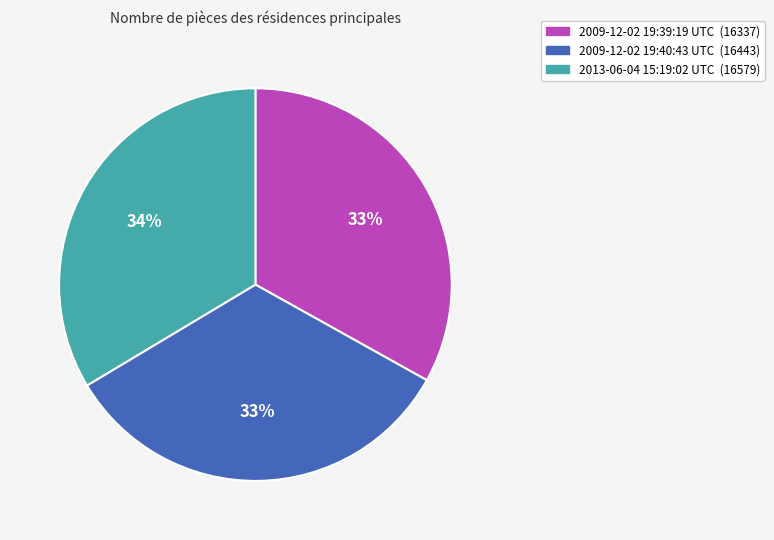

To the nearest percent, what is the average slice percentage?

33%